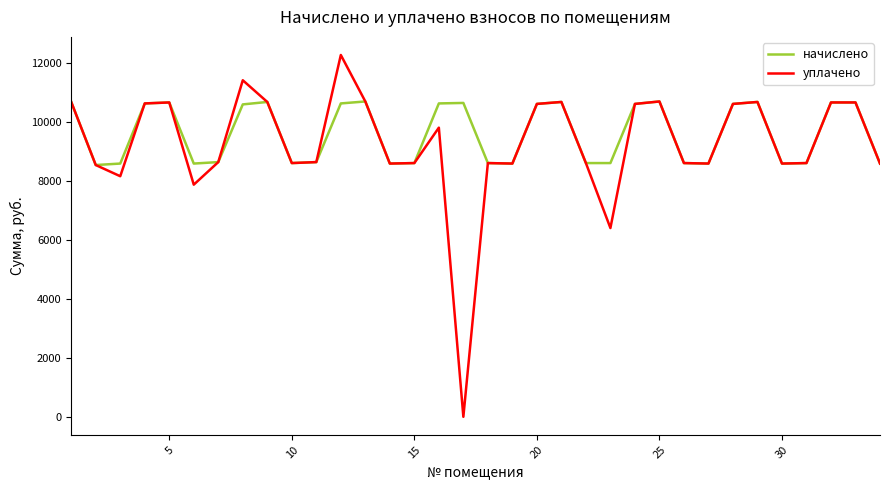

Rank the series by their maximum value, from highest to lowest.

уплачено, начислено